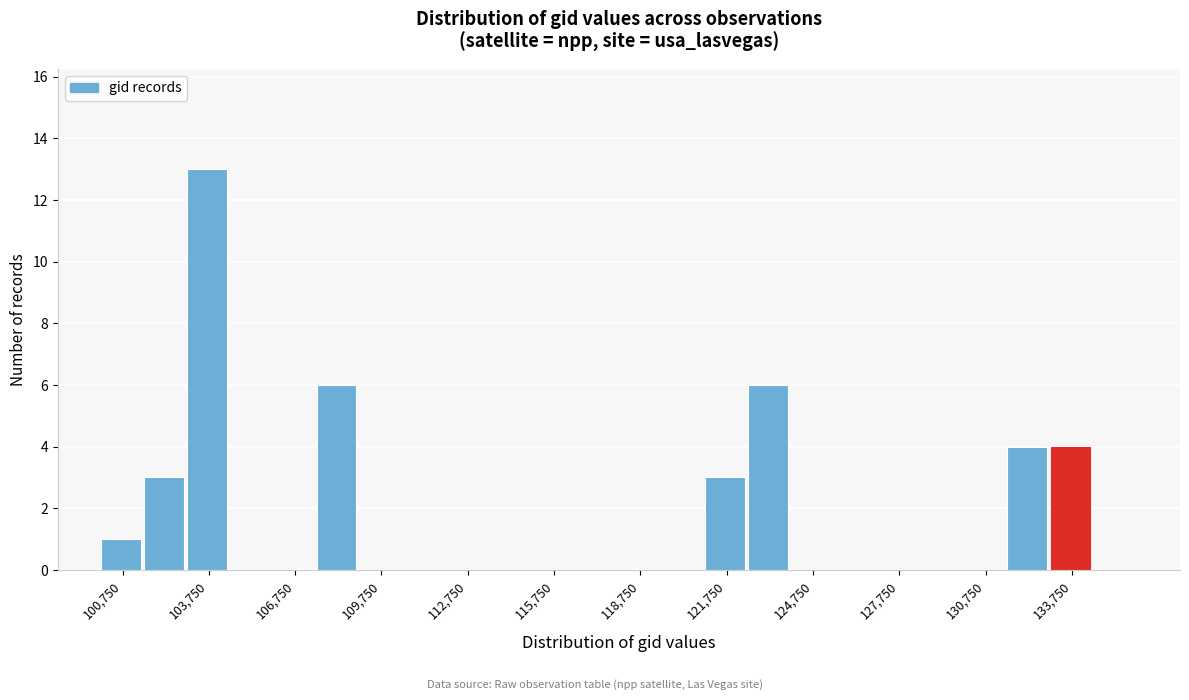

Read against the x-axis, roughly where is the centre of the tallest bar?

103500